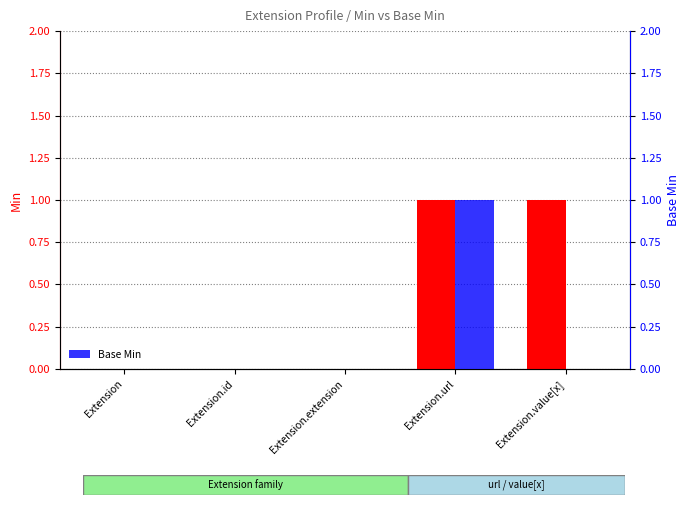

How many distinct data groups are displayed?

2